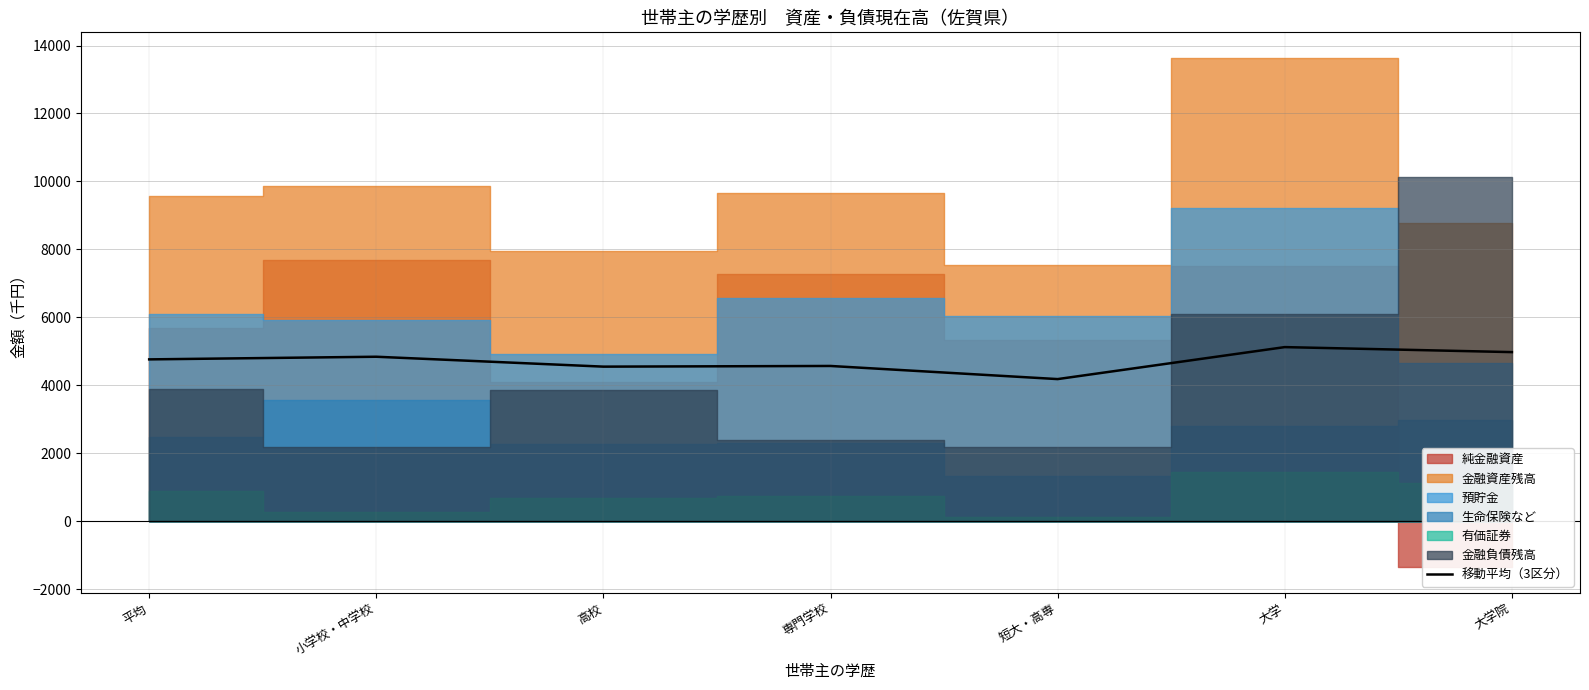

What is the difference between the maximum and minimum values?

940.9